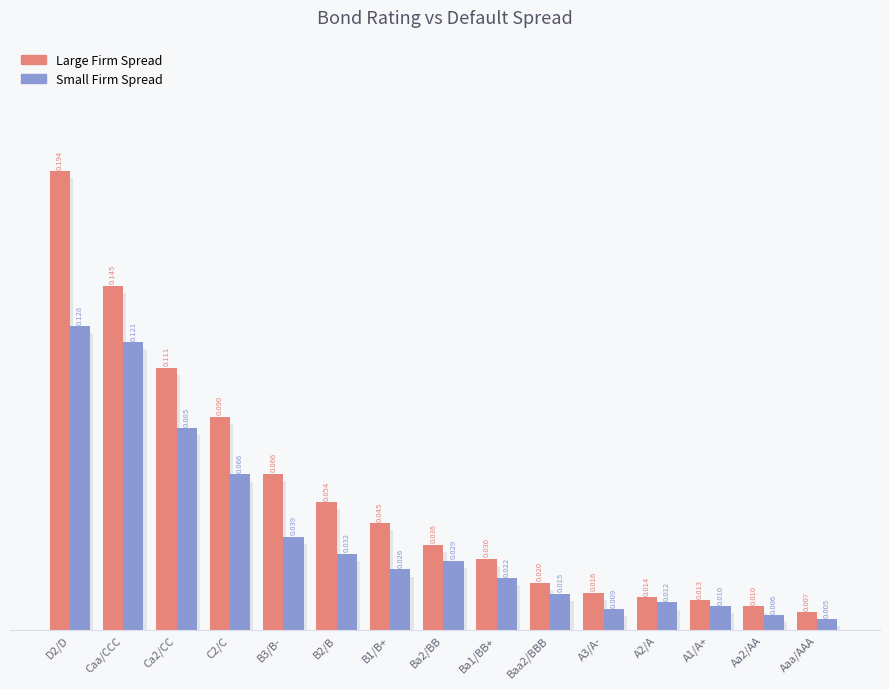

Which series has the largest total across all categories?

Large Firm Spread